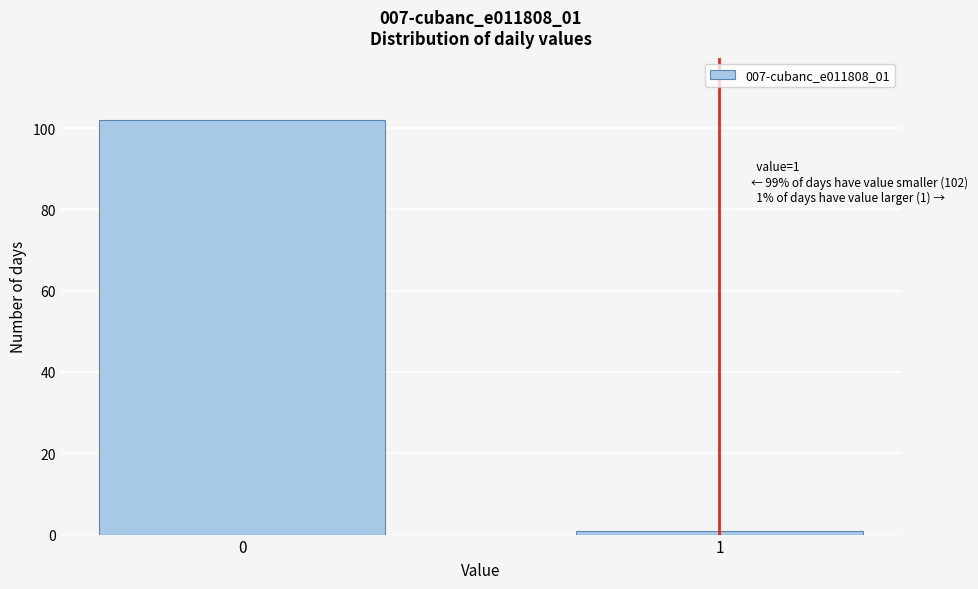

Reading left to right, what are all the values shown in this chart?

102	1